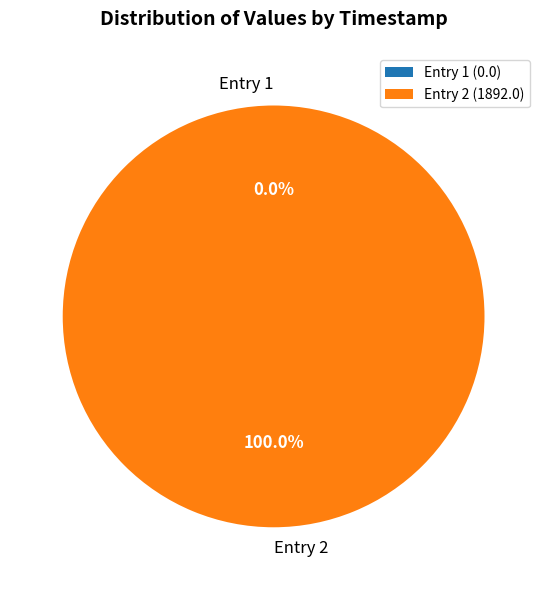

What is the largest slice in the pie chart?

2022-09-15T11:08:34.475Z